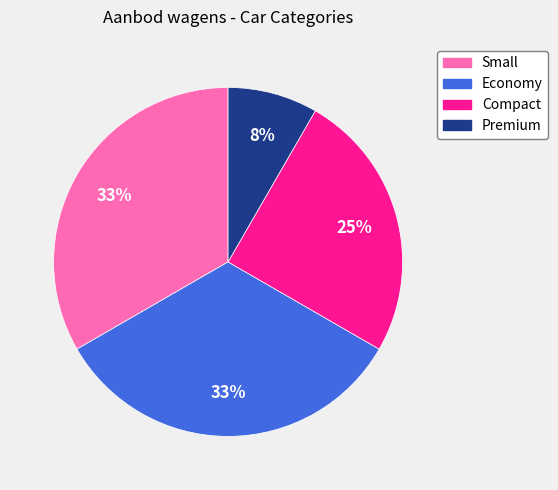

Is there any slice that represents more than half of the pie?

No